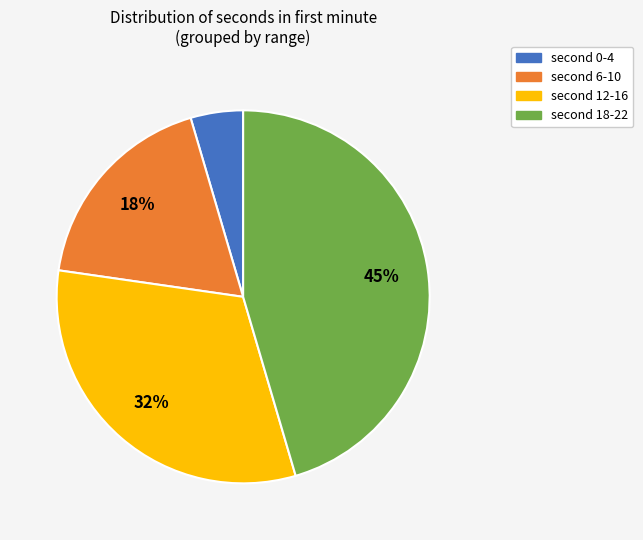

Count the number of slices in the pie.

4